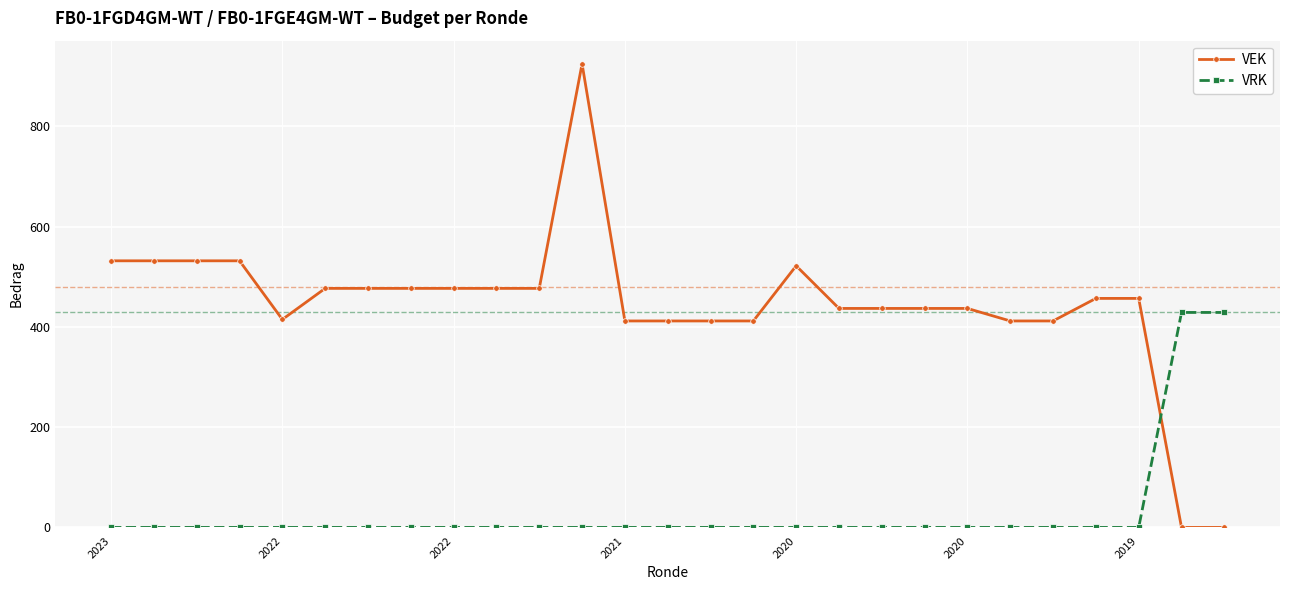

Which series has the largest total across all categories?

VEK